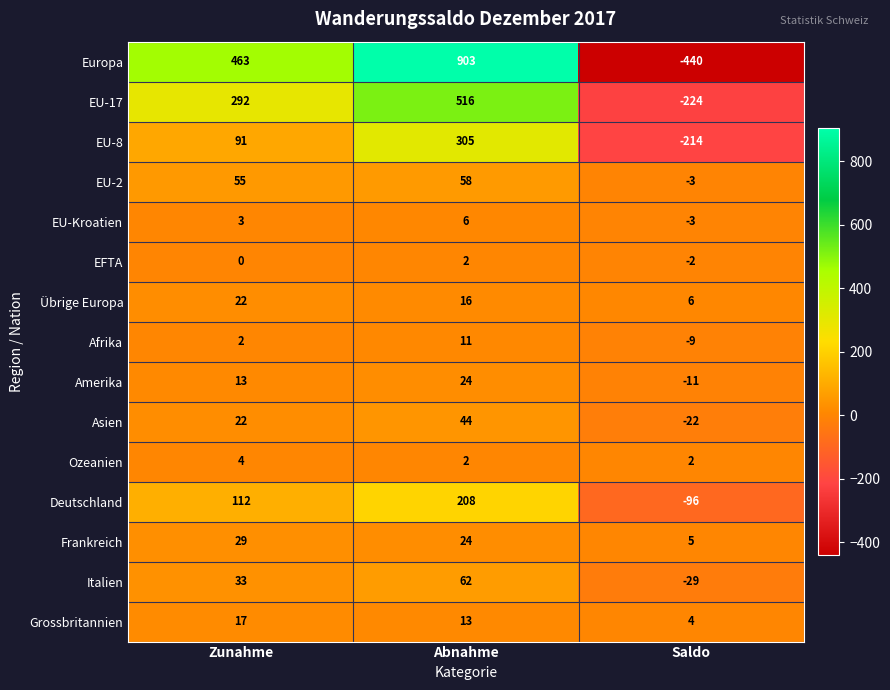

What is the difference between the maximum and second lowest values in the Amerika series?

11